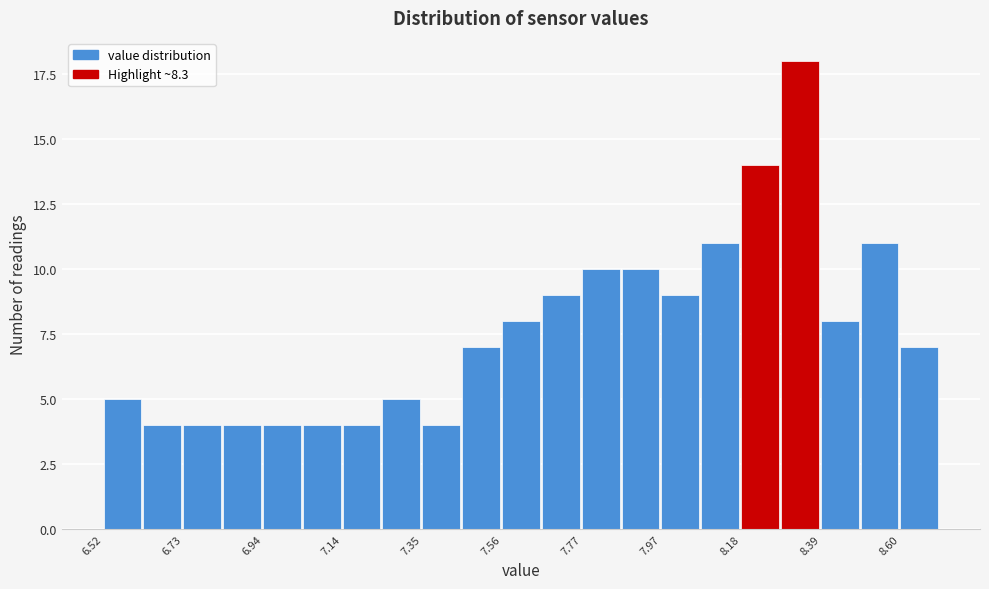

Around what value on the x-axis is the tallest bar? Give the approximate position of its centre, as read against the axis.

8.35